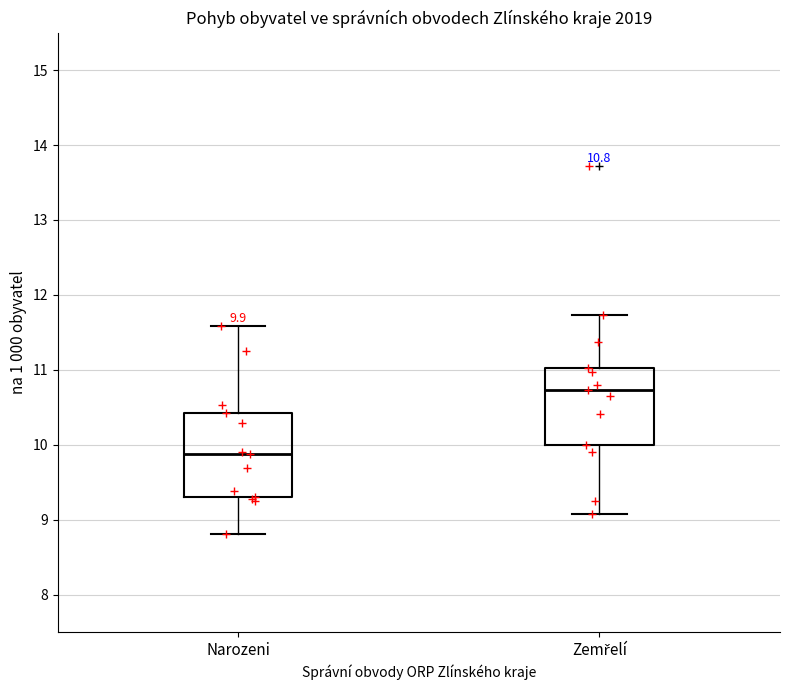

Which box has the highest median line?

Zemřelí